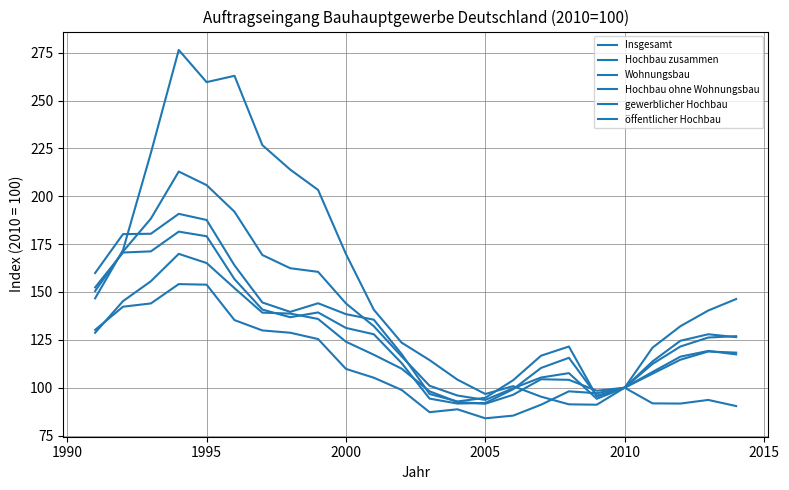

How many lines are shown in the chart?

6